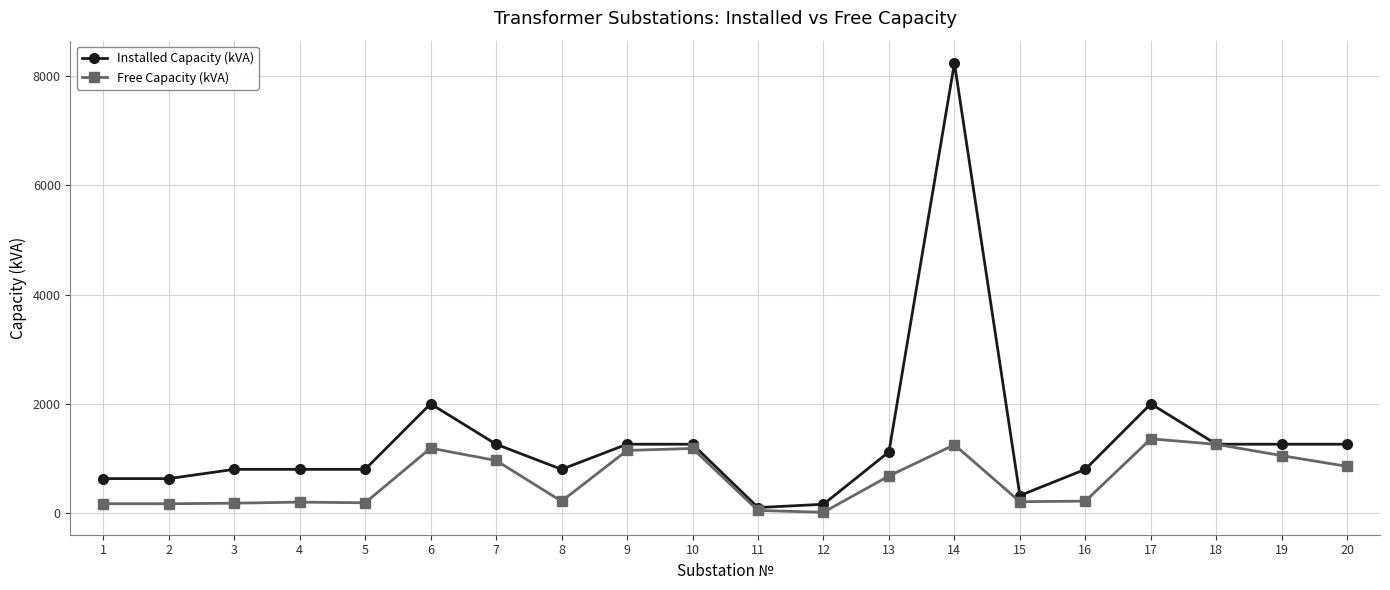

Which series changed the most between 14 and 16?

Installed Capacity (kVA)